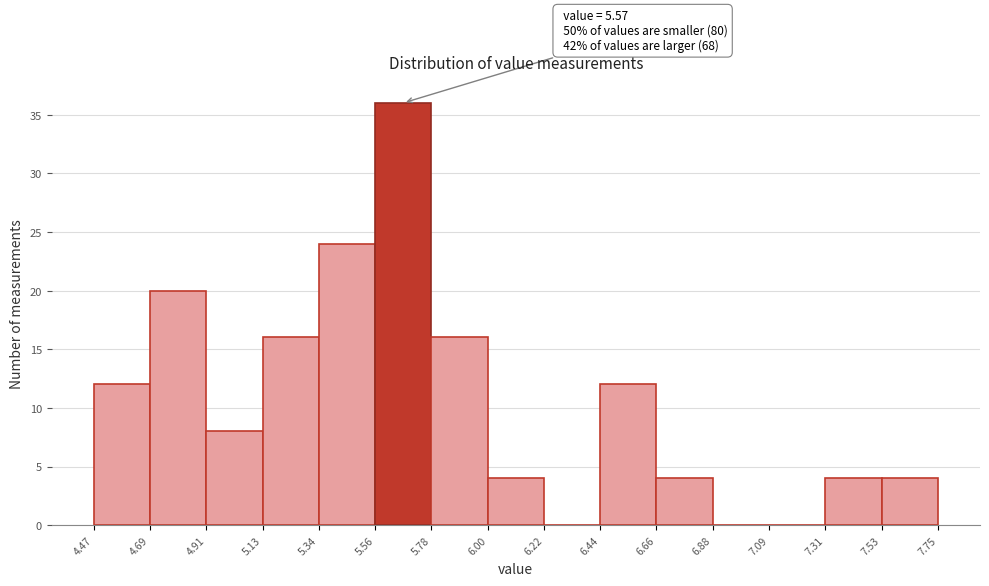

Over which range of the x-axis is the bar tallest?

5.56 to 5.78